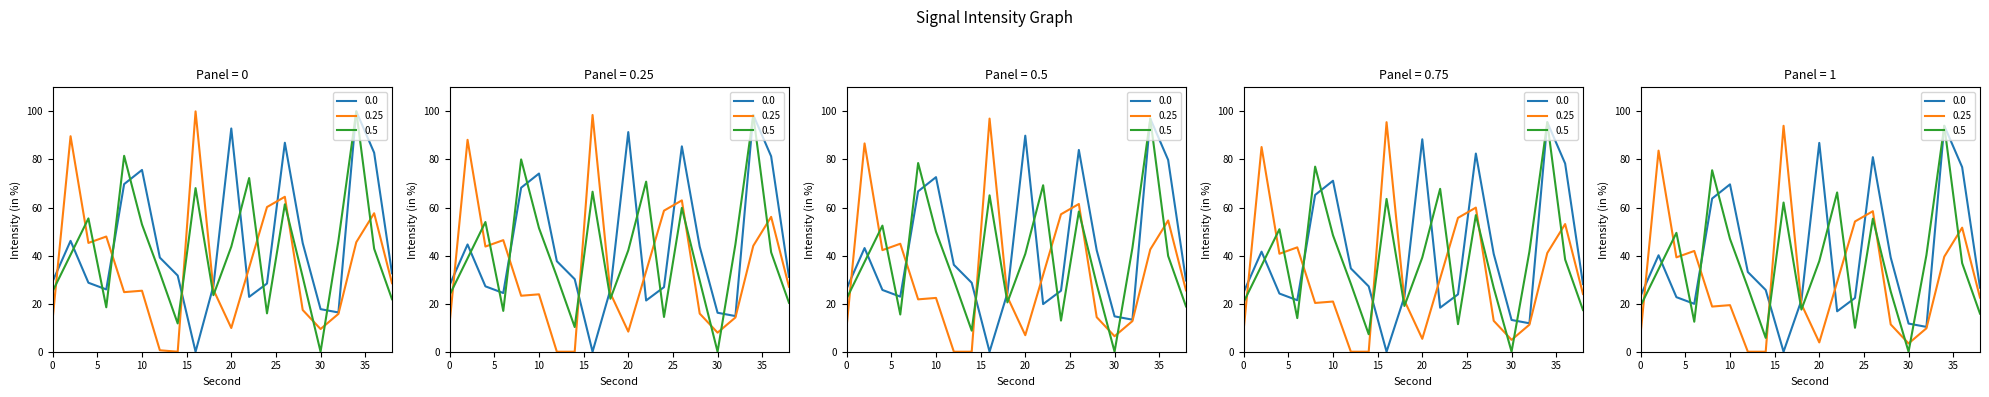

At which label is 0.5 closest to 50?

10